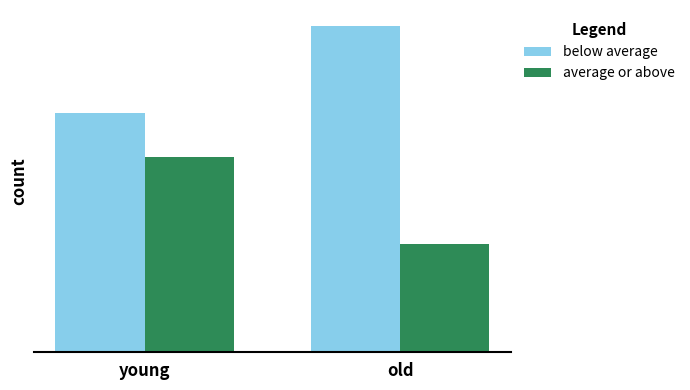

What is the sum of the below average values at young and old?

26